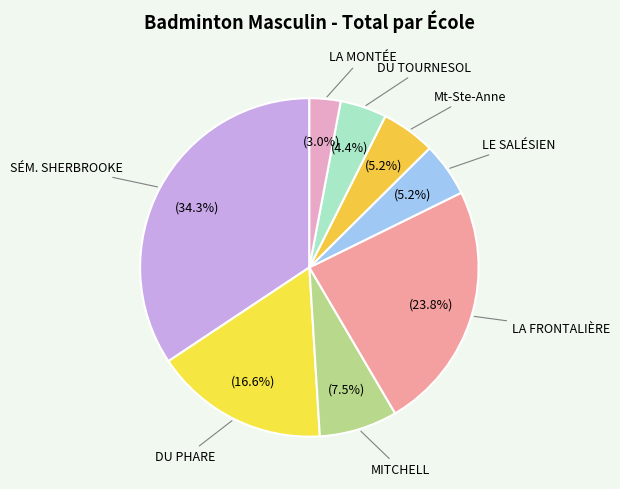

To the nearest percent, what is the average slice percentage?

12%